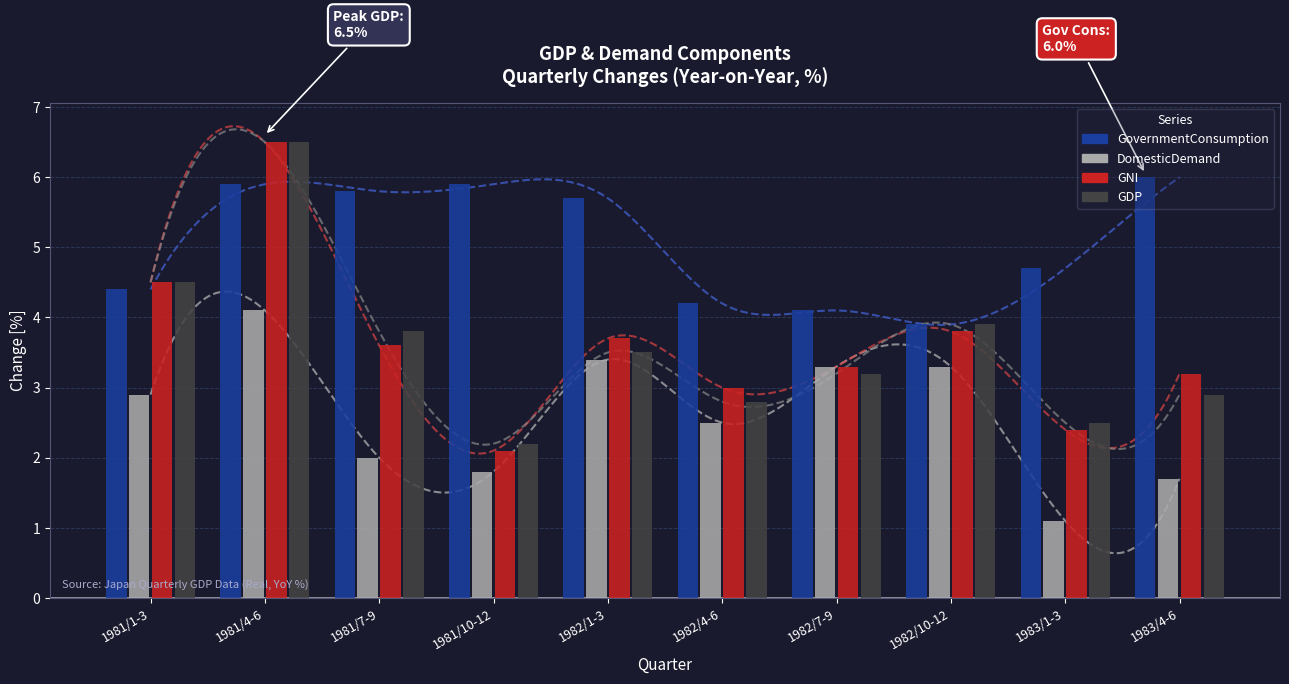

Reading left to right, list all the values displayed in this chart.

GovernmentConsumption: 4.4	5.9	5.8	5.9	5.7	4.2	4.1	3.9	4.7	6.0
DomesticDemand: 2.9	4.1	2.0	1.8	3.4	2.5	3.3	3.3	1.1	1.7
GNI: 4.5	6.5	3.6	2.1	3.7	3.0	3.3	3.8	2.4	3.2
GDP: 4.5	6.5	3.8	2.2	3.5	2.8	3.2	3.9	2.5	2.9